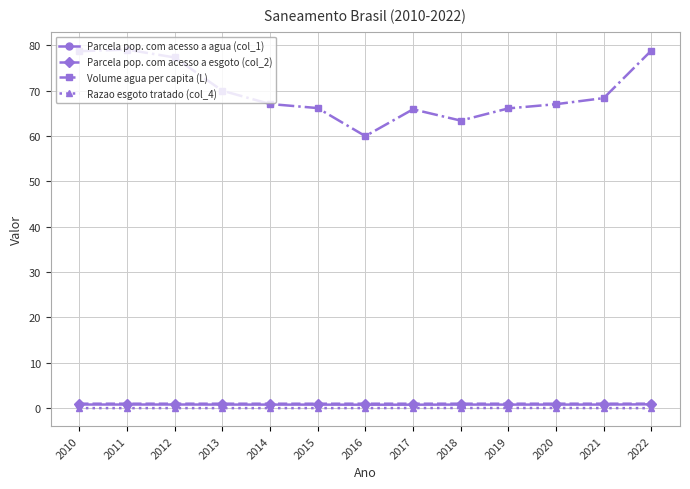

Which series has the largest total across all categories?

Volume agua per capita (L)